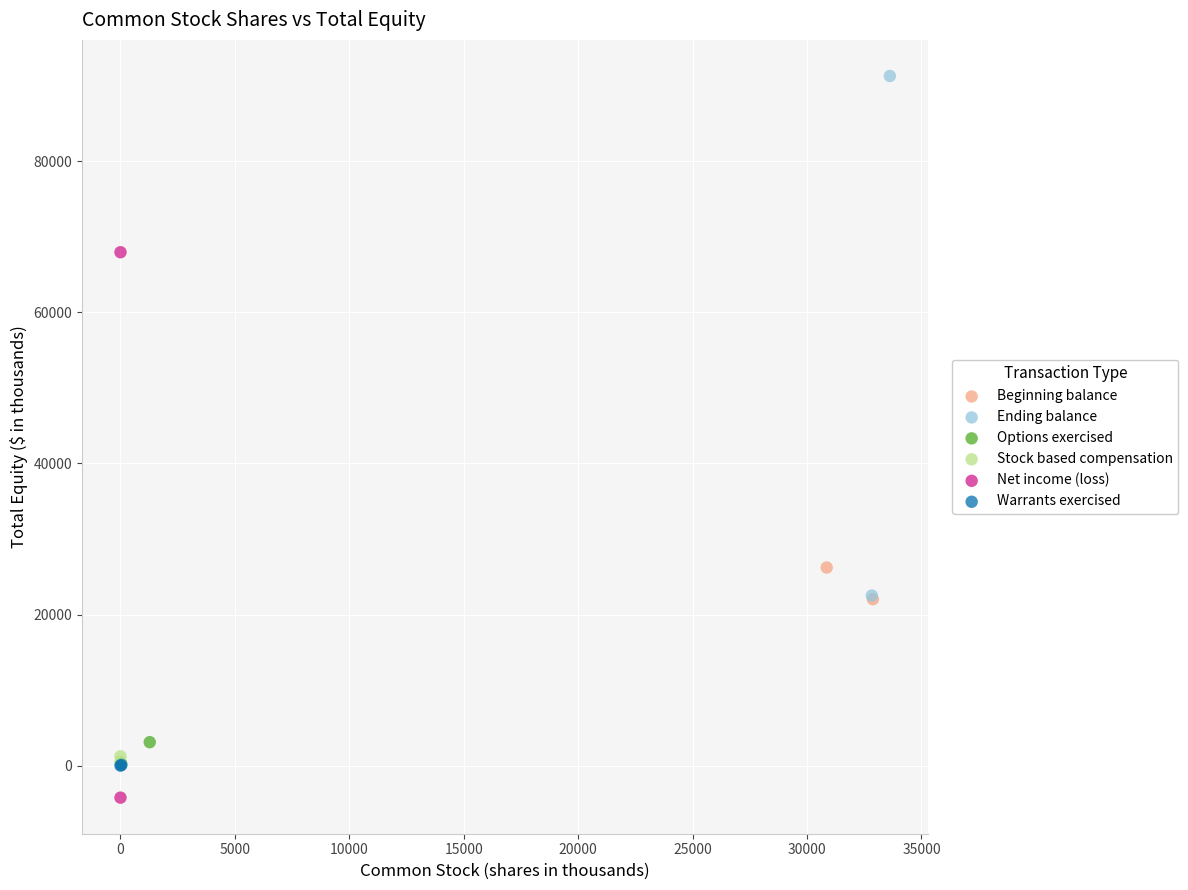

Which series has the widest spread of Y values?

Net income (loss)